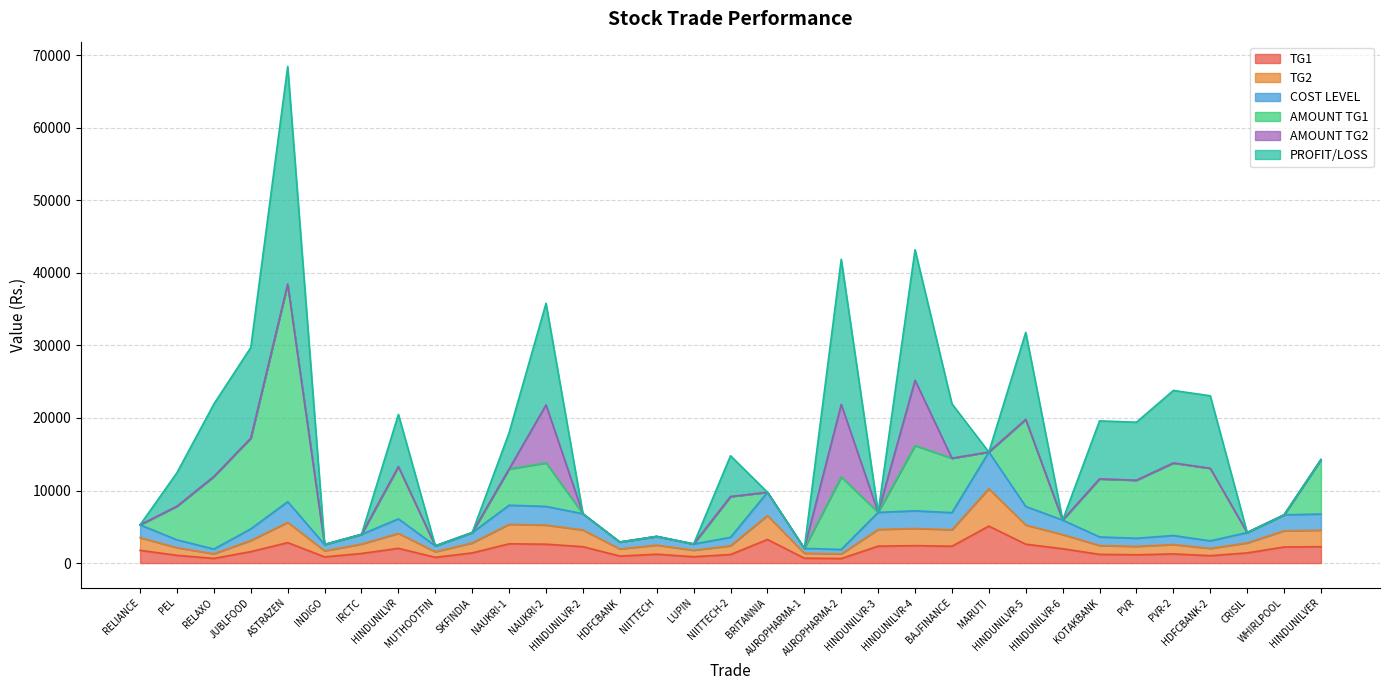

The TG1 series shows 1507 at LUPIN. True or false?

False